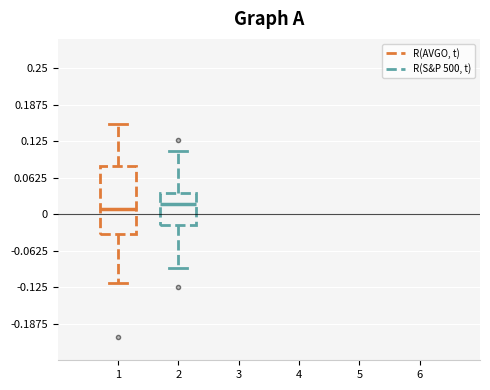

Reading left to right, read every box against the y-axis: the position of its median line, the range the box covers, and the ends of its whiskers. The values are not printed on the chart, so give them approximately, as read against the axis.

1: median 0.01, box -0.03 to 0.08, whiskers -0.12 to 0.15
2: median 0.02, box -0.02 to 0.04, whiskers -0.09 to 0.11